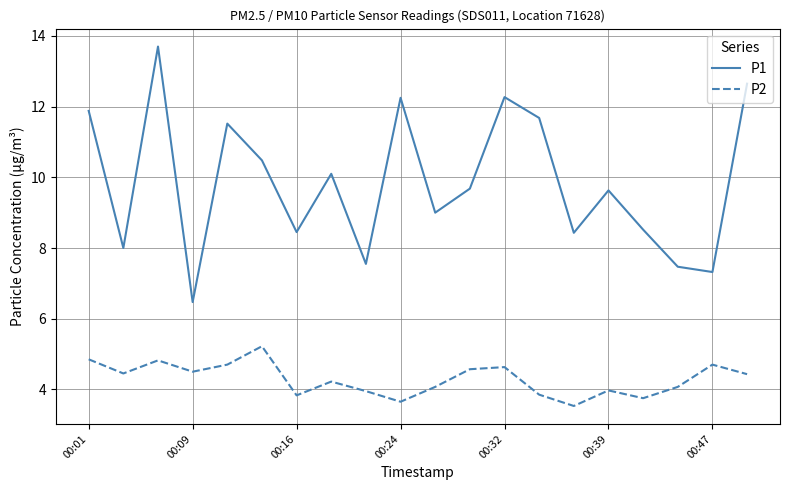

List the series in order of their overall mean, highest first.

P1, P2